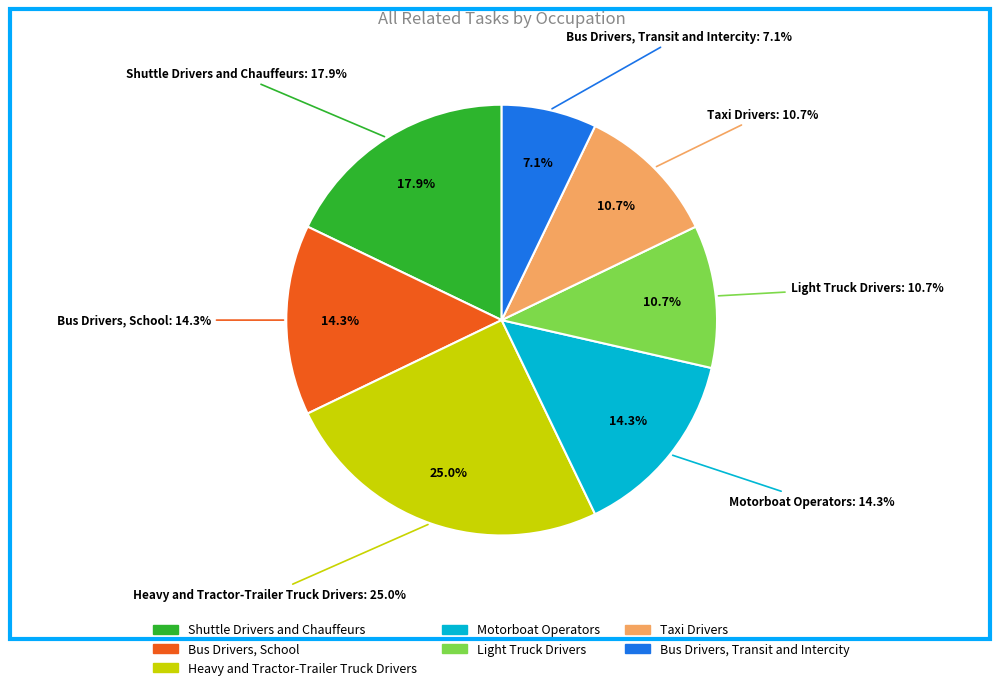

How many slices are in this pie chart?

7